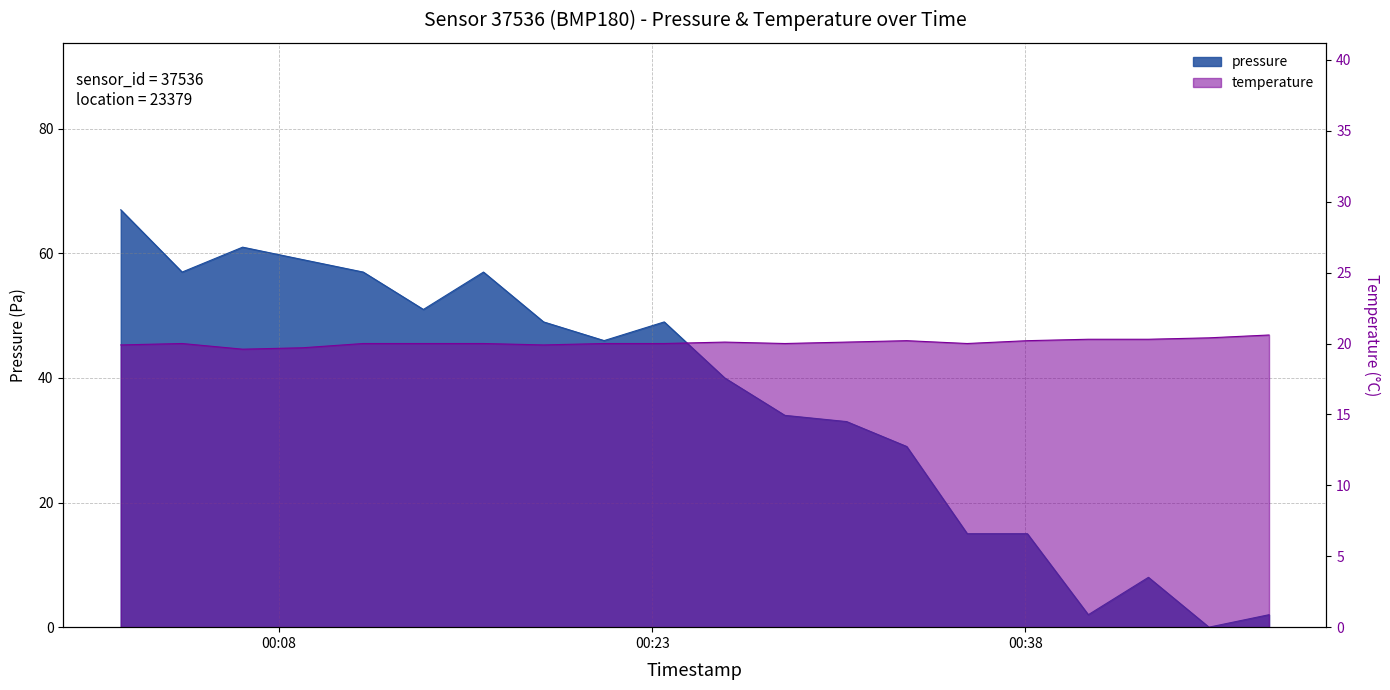

True or false: pressure has more than 2 interior local peaks.

True